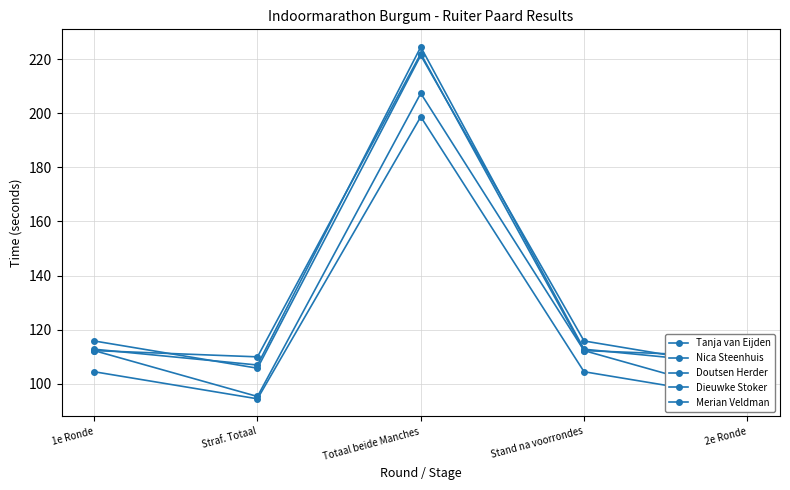

Reading right to left, transcribe all the data shown in this chart.

Tanja van Eijden: 95.2	112.2	207.4	95.2	112.2
Nica Steenhuis: 94.4	104.4	198.8	94.4	104.4
Doutsen Herder: 105.7	115.8	221.5	105.7	115.8
Dieuwke Stoker: 109.9	112.2	222.1	109.9	112.2
Merian Veldman: 106.9	112.7	224.6	106.9	112.7